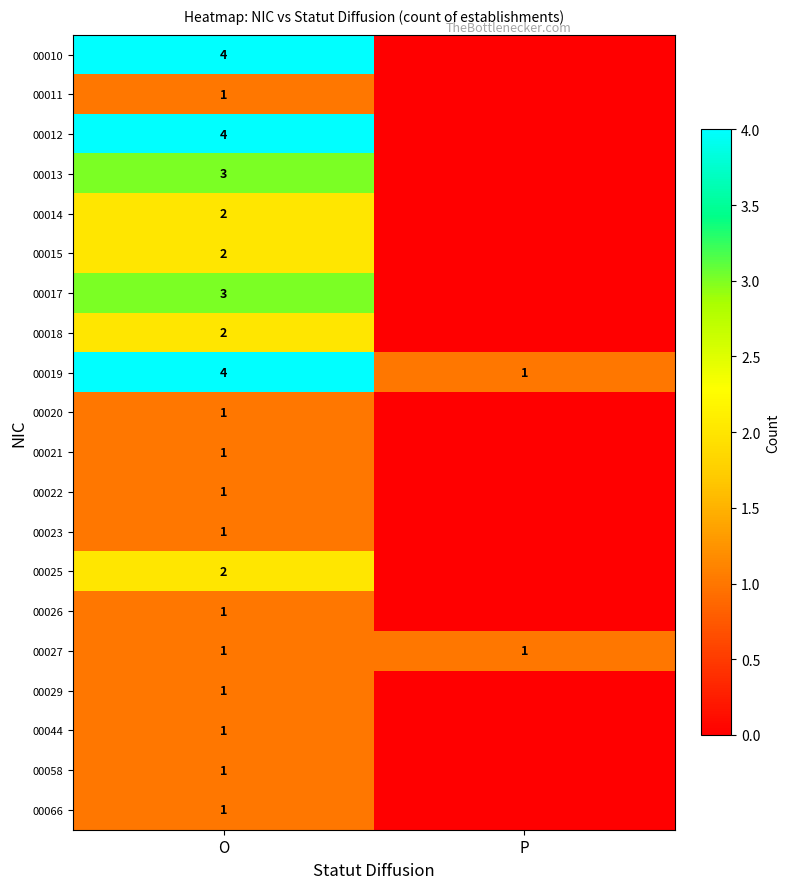

What is the spread (max minus min) of values at P?

1